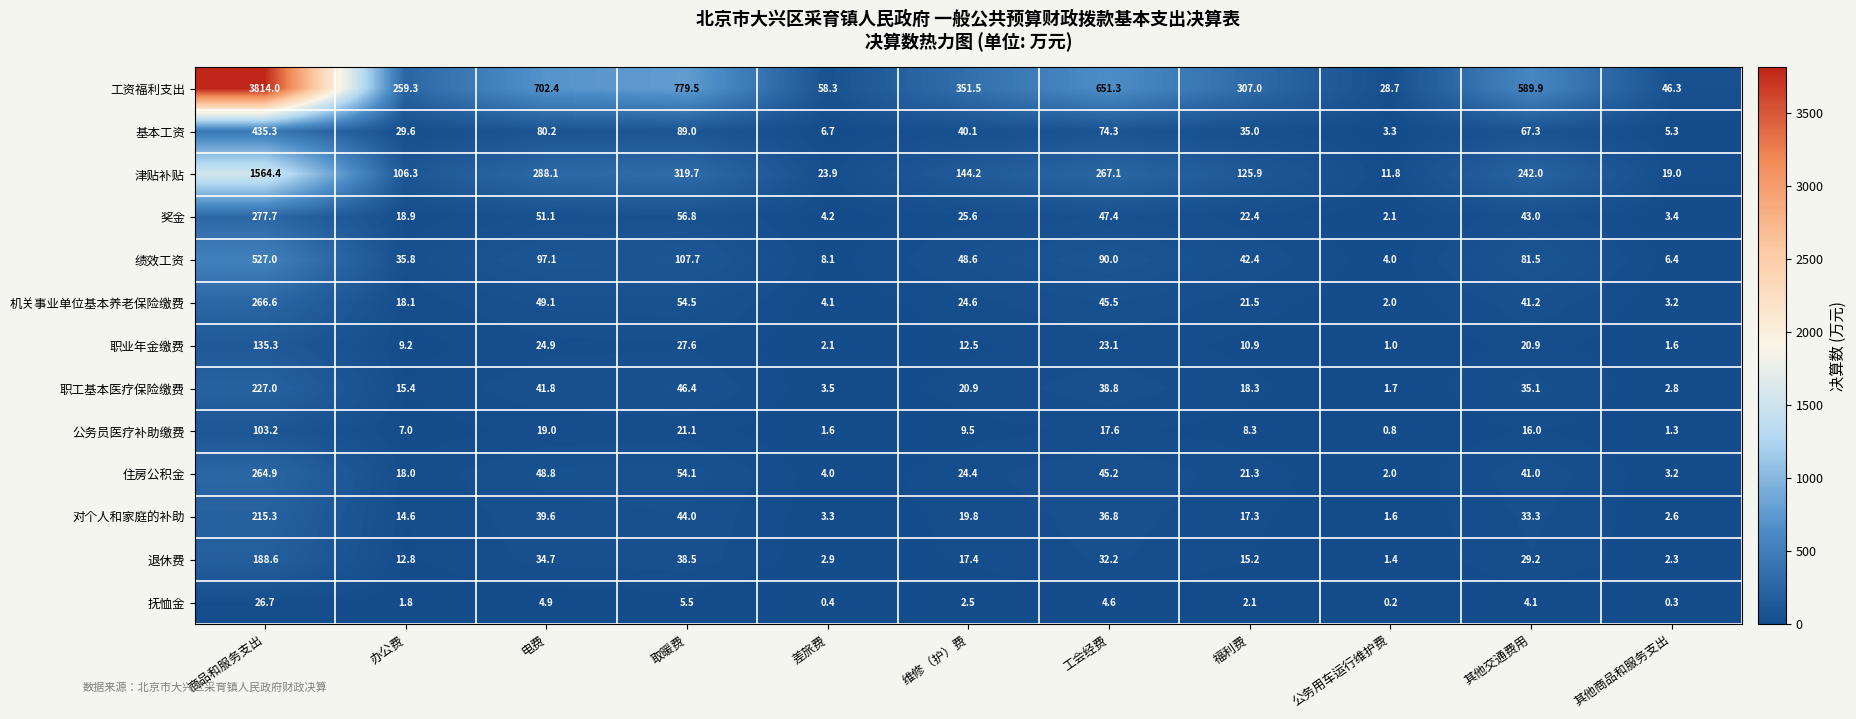

What is the sum of the 退休费 values at 其他商品和服务支出 and 福利费?

17.5